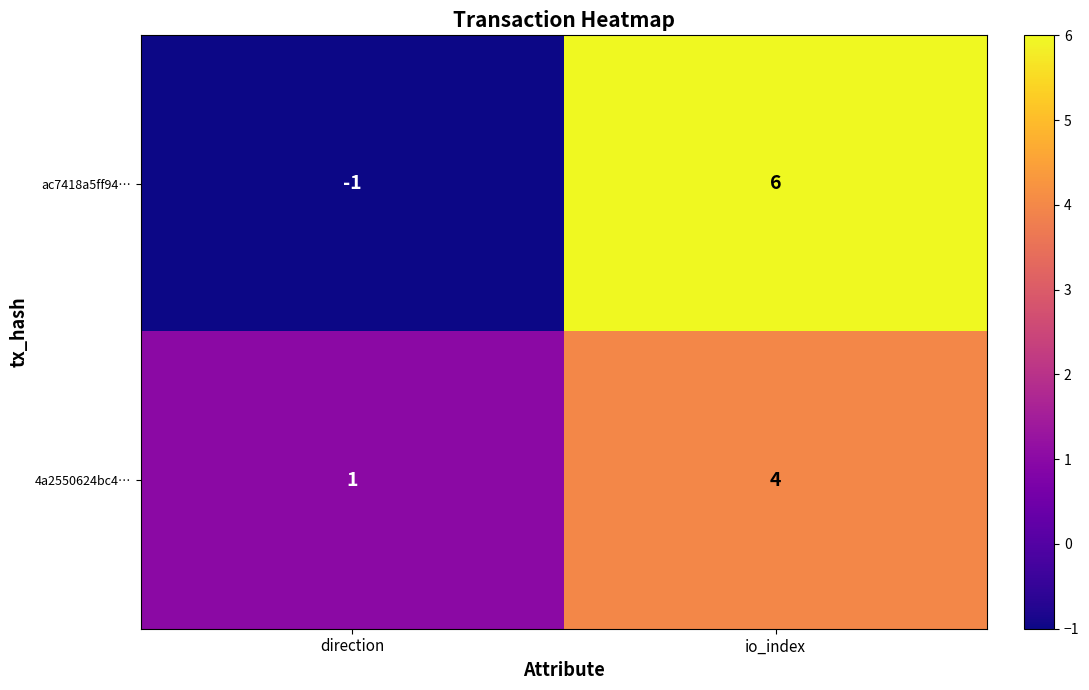

At direction, list the series in order from largest to smallest.

4a2550624bc4…, ac7418a5ff94…